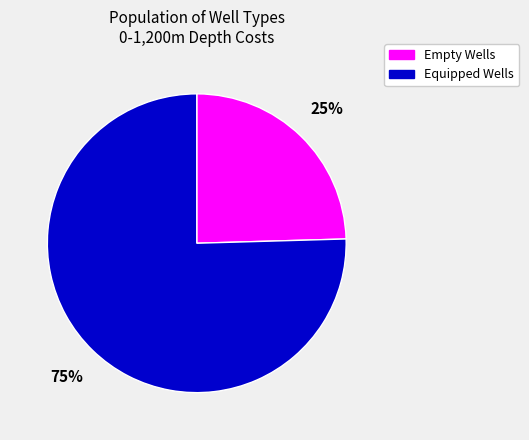

Count the number of slices in the pie.

2